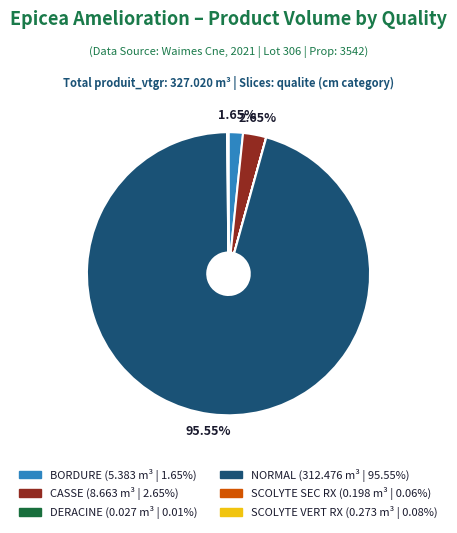

What is the majority slice?

NORMAL